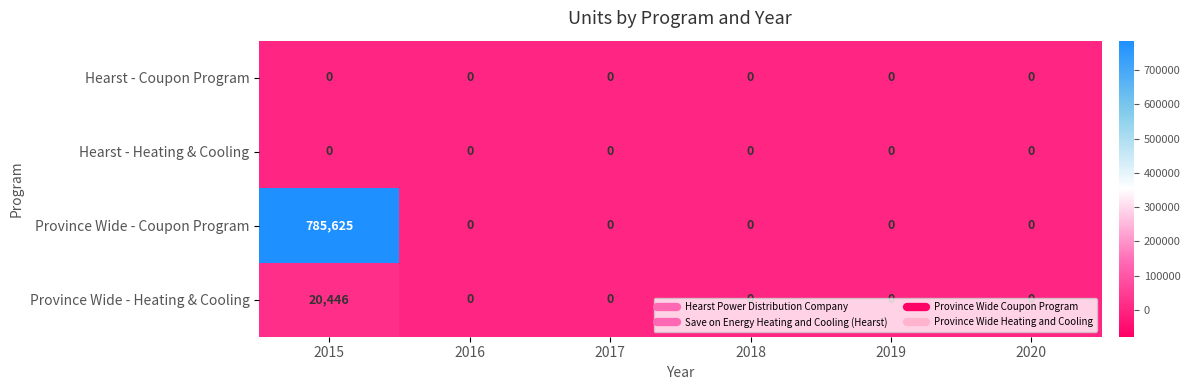

True or false: Hearst - Heating & Cooling has a value of 0 at 2018.

True